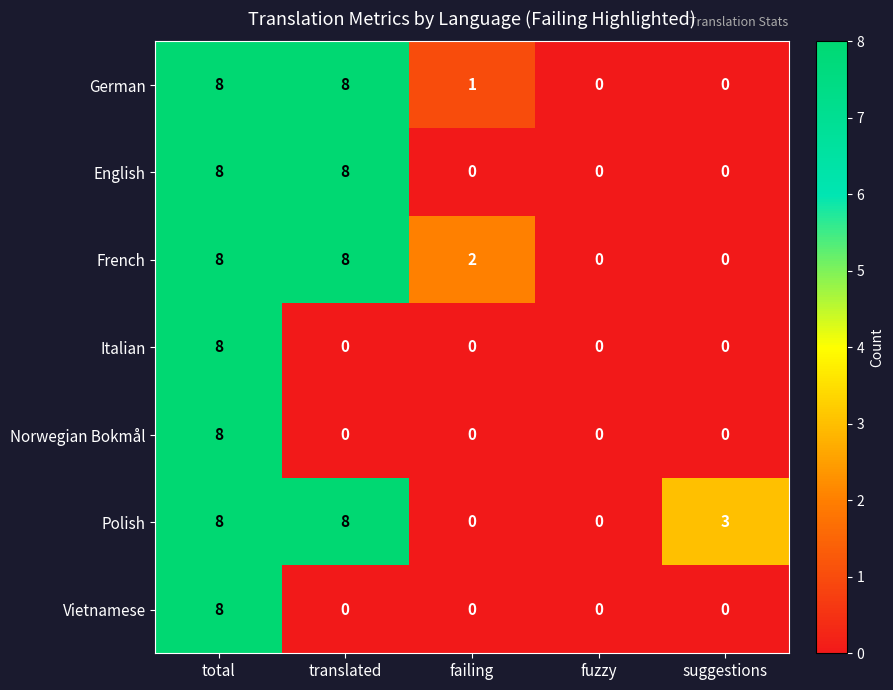

Which series has the largest total across all categories?

Polish